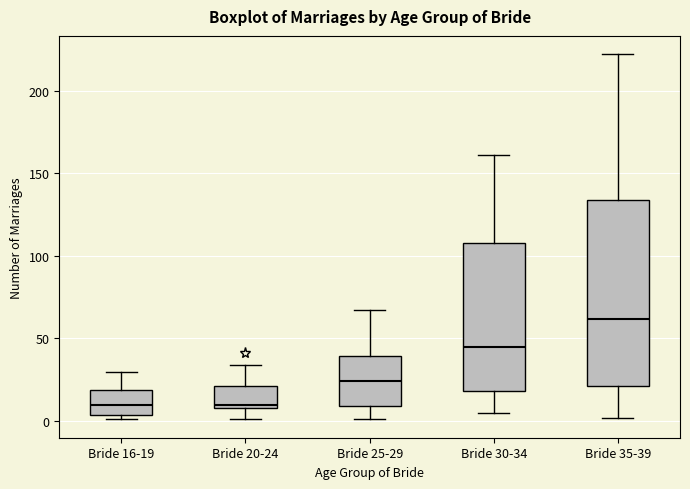

Which box has the highest median line?

Bride 35-39